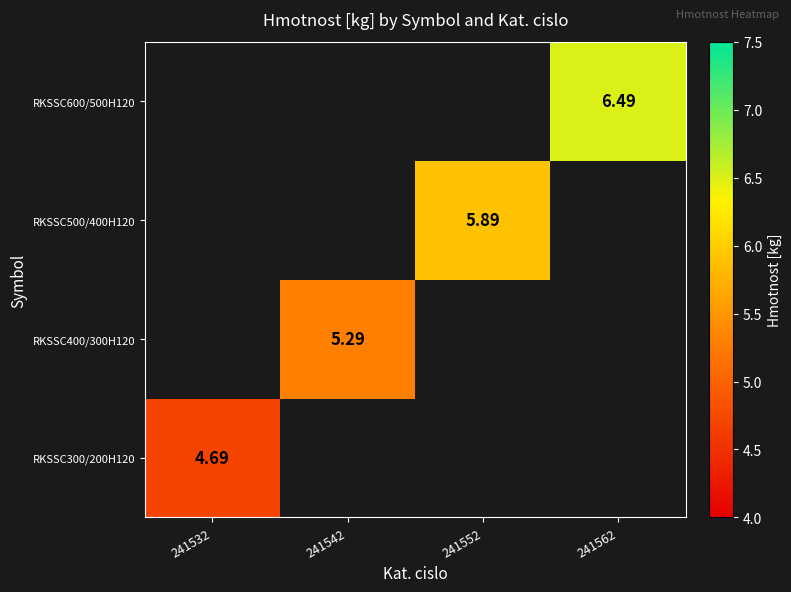

At which label does RKSSC600/500H120 reach its peak?

241532